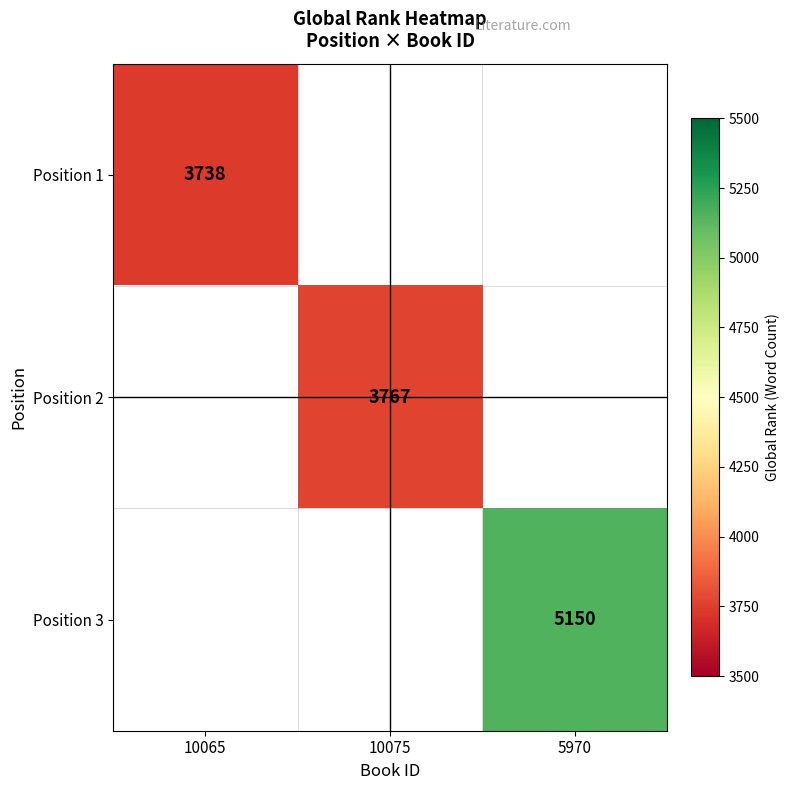

Is it true that Position 2 equals 3767 at 10075?

True